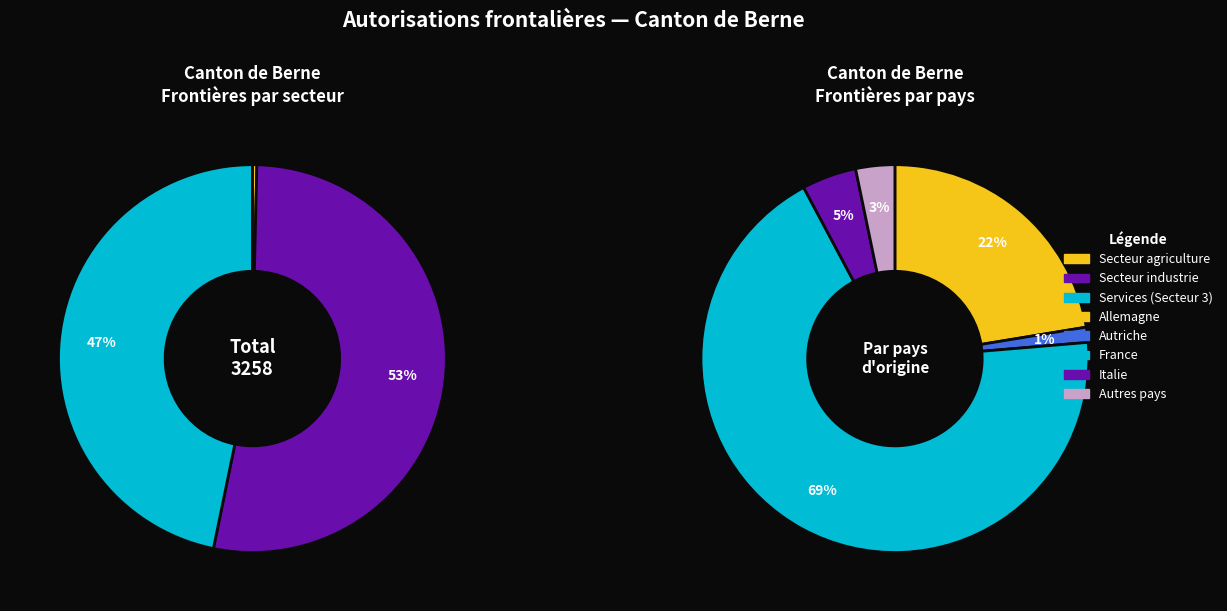

Which has a higher value, Services (Secteur 3) or Secteur industrie et métiers?

Secteur industrie et métiers